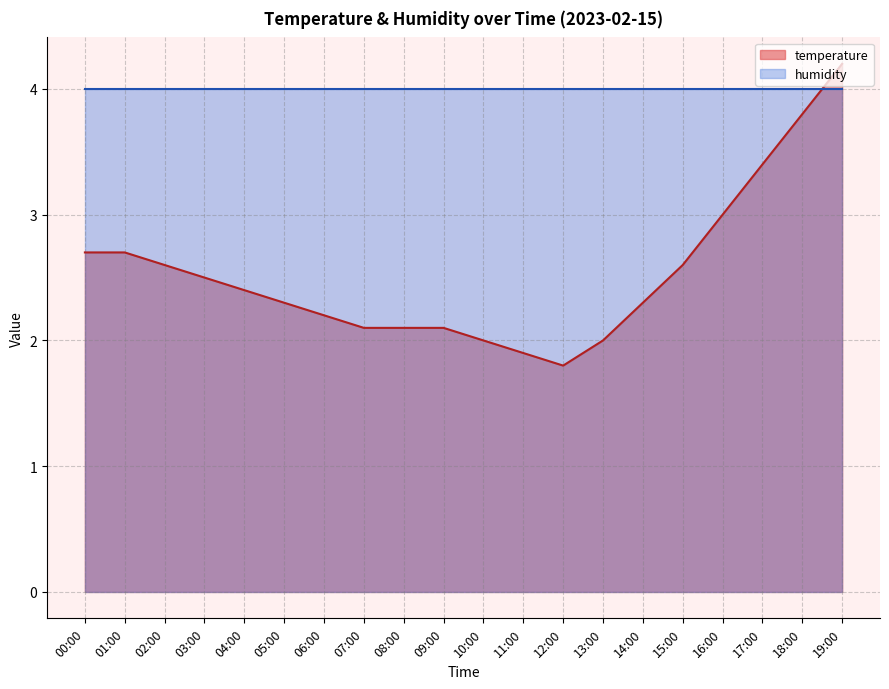

The chart shows a value of 0.9 at 05:00. True or false?

False